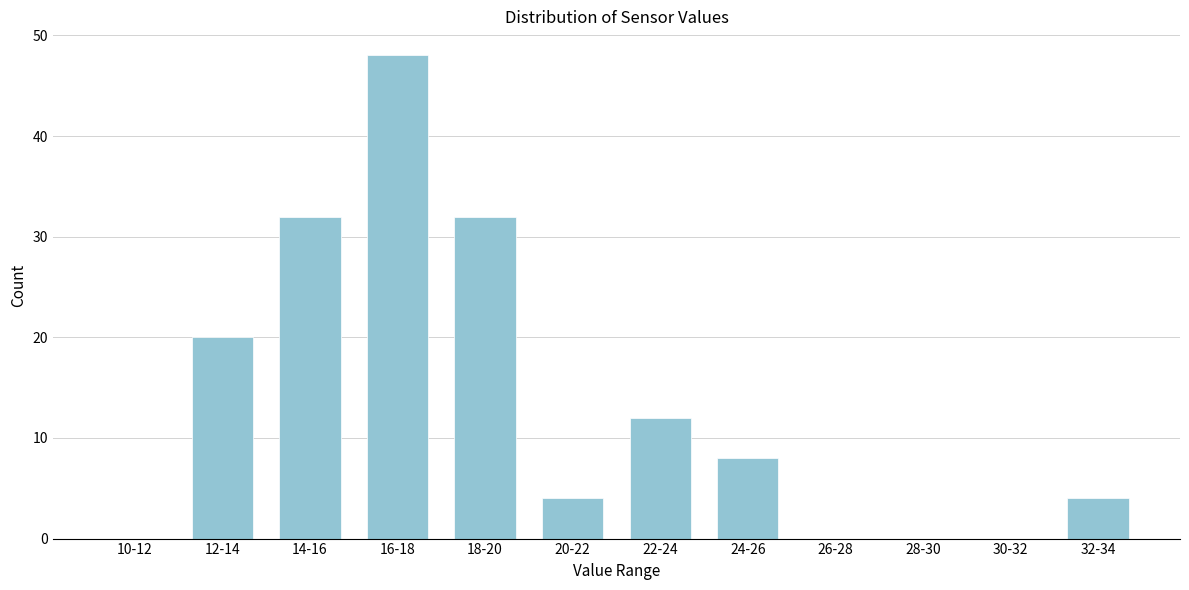

Reading right to left, extract all data points from this chart.

32-34=4	30-32=0	28-30=0	26-28=0	24-26=8	22-24=12	20-22=4	18-20=32	16-18=48	14-16=32	12-14=20	10-12=0